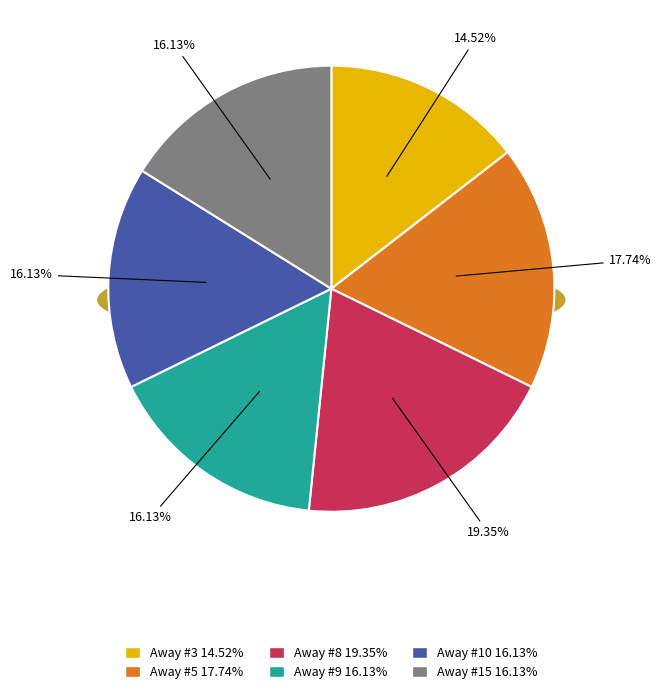

What is the largest slice in the pie chart?

8